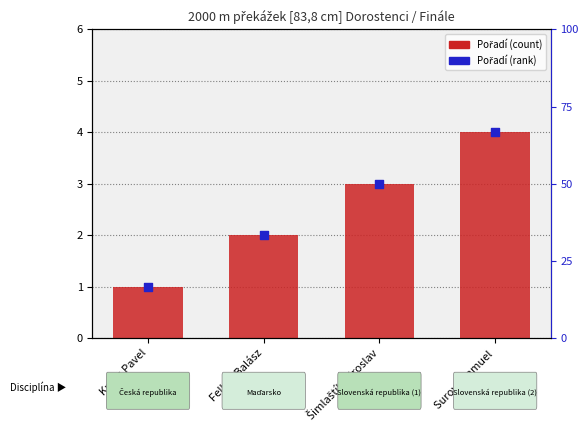

Which series has the largest Y range (max minus min)?

Pořadí